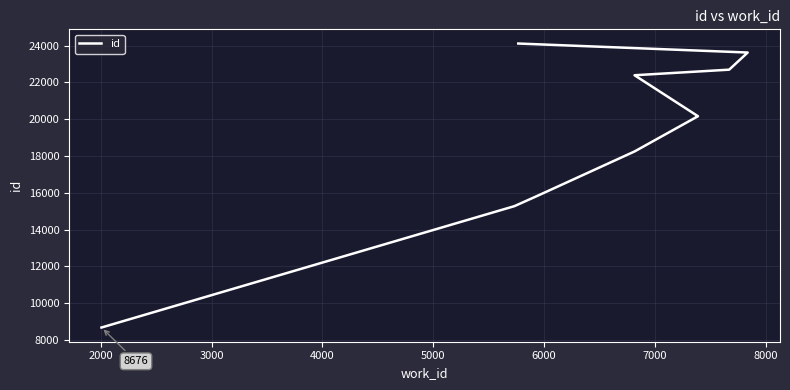

Reading left to right, what are all the values shown in this chart?

8676	15275	15809	18248	20162	20166	22392	22695	23627	24116